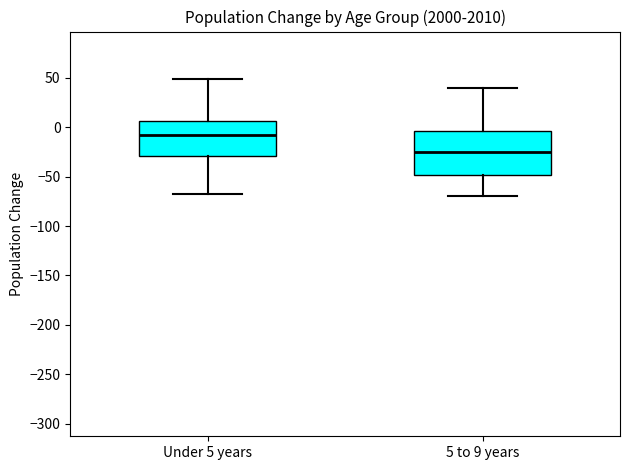

Reading left to right, transcribe this box plot: for each box, give where its median line is, the range the box spans, and where its two whiskers end, as read against the y-axis. The values are not printed on the chart, so give them approximately, as read against the axis.

Under 5 years: median -10, box -30 to 5, whiskers -70 to 50
5 to 9 years: median -25, box -50 to -5, whiskers -70 to 40